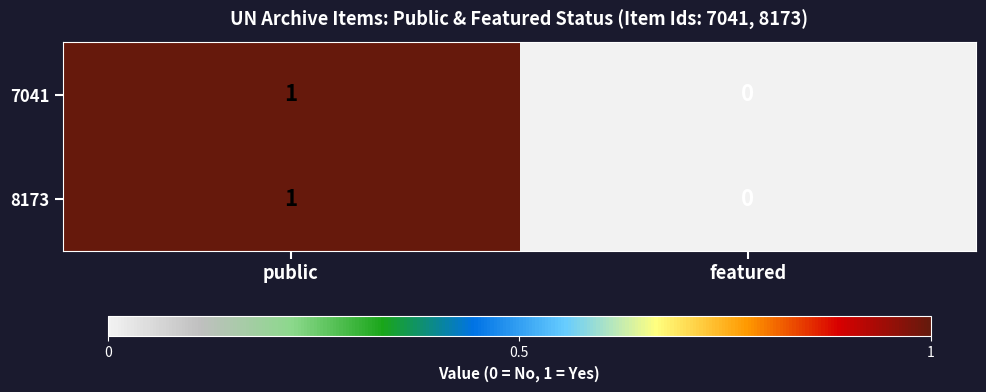

The 7041 series shows 2 at public. True or false?

False